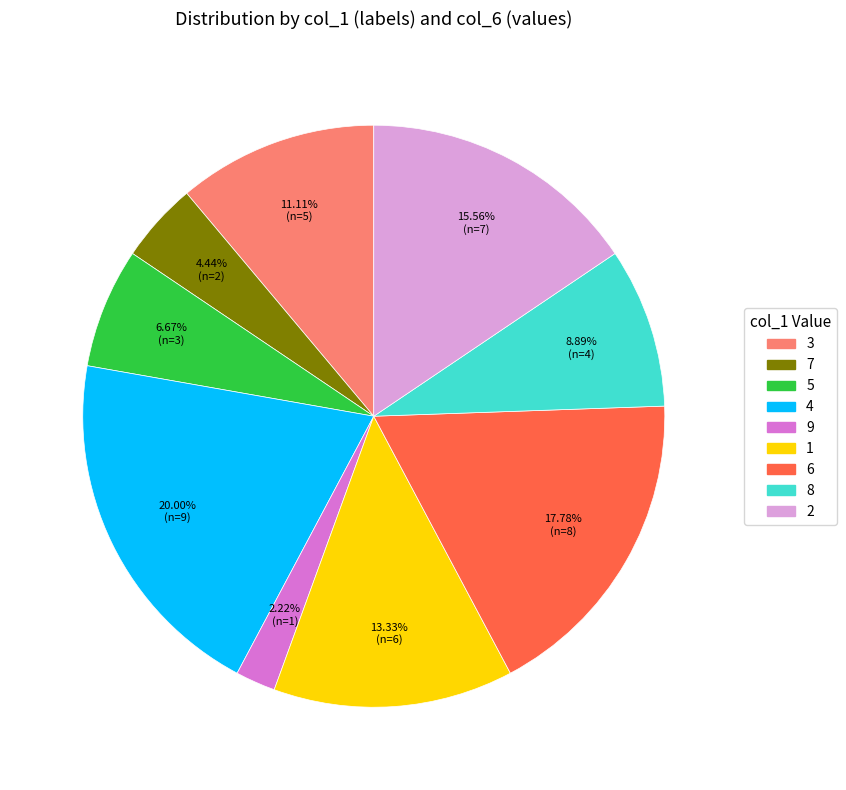

Approximately how many times larger is the value at 7 compared to 8?

0.5